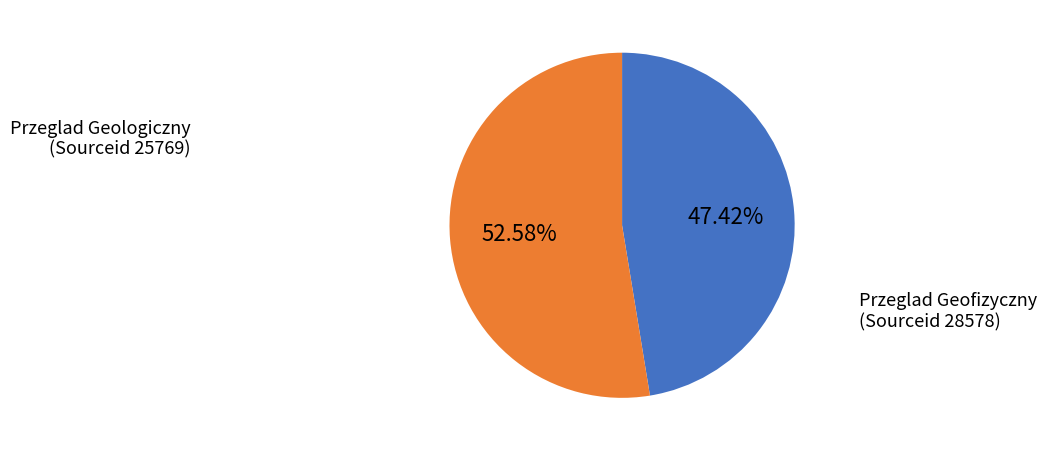

Is there any slice that represents more than half of the pie?

Yes